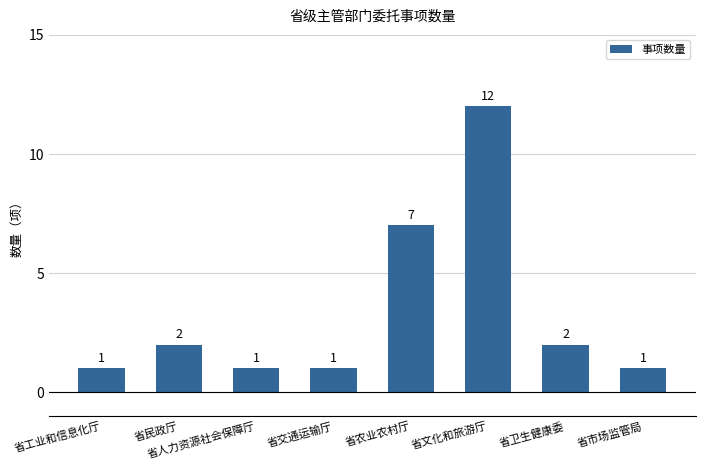

Reading right to left, extract all data points from this chart.

1	2	12	7	1	1	2	1